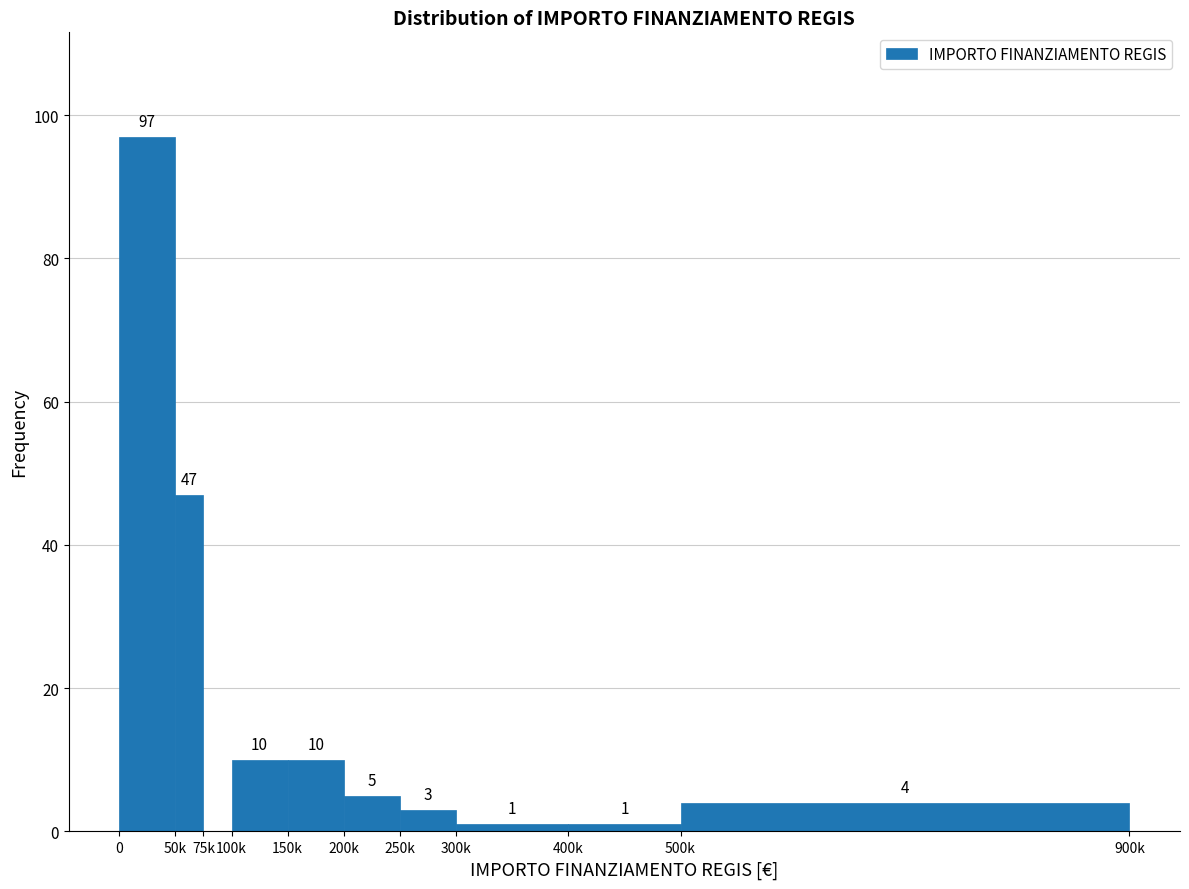

Reading left to right, transcribe all the data shown in this chart.

0=97	50k=47	75k=0	100k=10	150k=10	200k=5	250k=3	300k=1	400k=1	500k=4